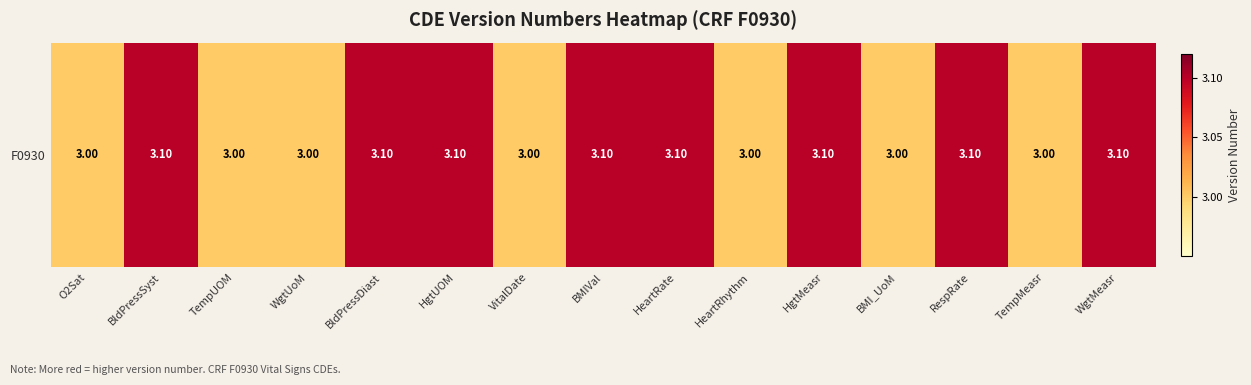

What is the ratio of the value at O2Sat to the value at BMI_UoM?

1.0